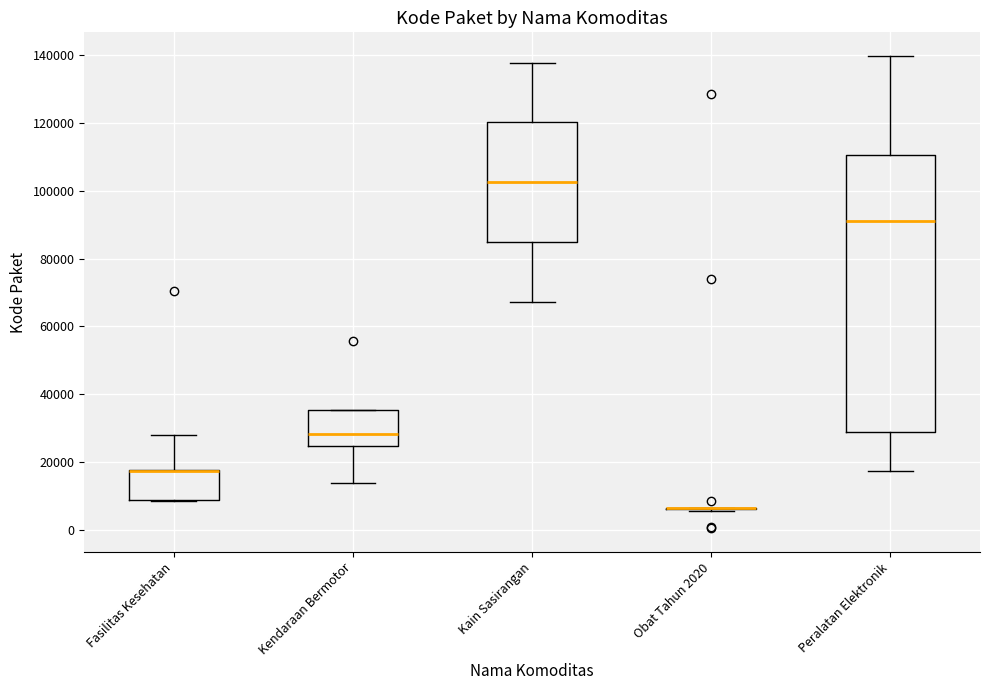

Reading left to right, read every box against the y-axis: the position of its median line, the range the box covers, and the ends of its whiskers. The values are not printed on the chart, so give them approximately, as read against the axis.

Fasilitas Kesehatan: median 18000 (drawn on the box's upper edge), box 8000 to 18000, whiskers 8000 to 28000
Kendaraan Bermotor: median 28000, box 24000 to 36000, whiskers 14000 to 36000
Kain Sasirangan: median 102000, box 84000 to 120000, whiskers 68000 to 138000
Obat Tahun 2020: box collapsed to a line at 6000, whiskers 6000 to 6000
Peralatan Elektronik: median 92000, box 28000 to 110000, whiskers 18000 to 140000